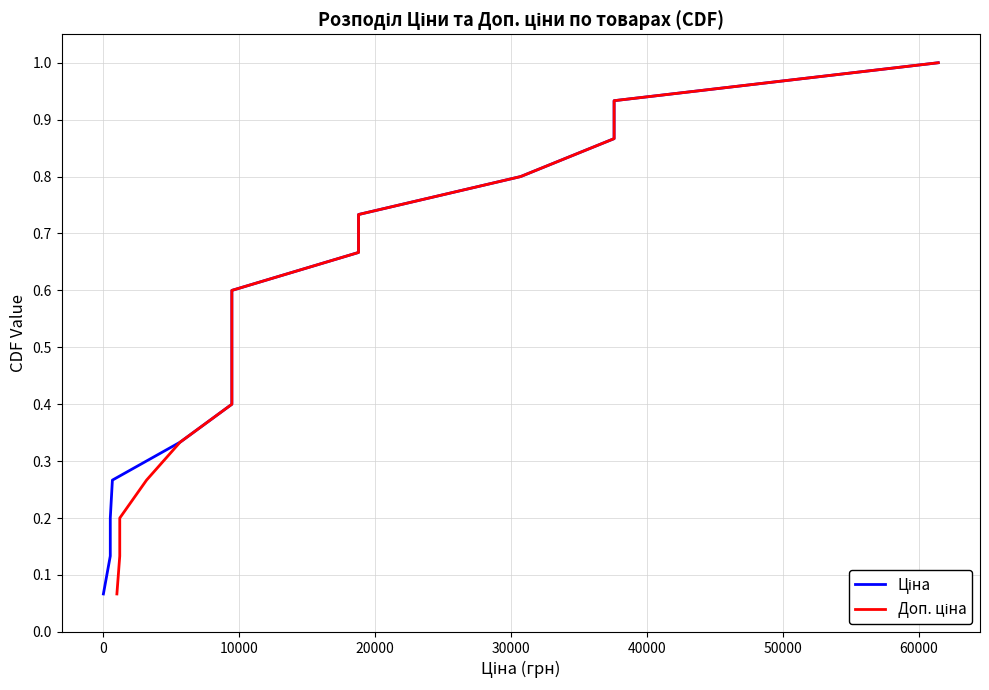

How many lines are shown in the chart?

2